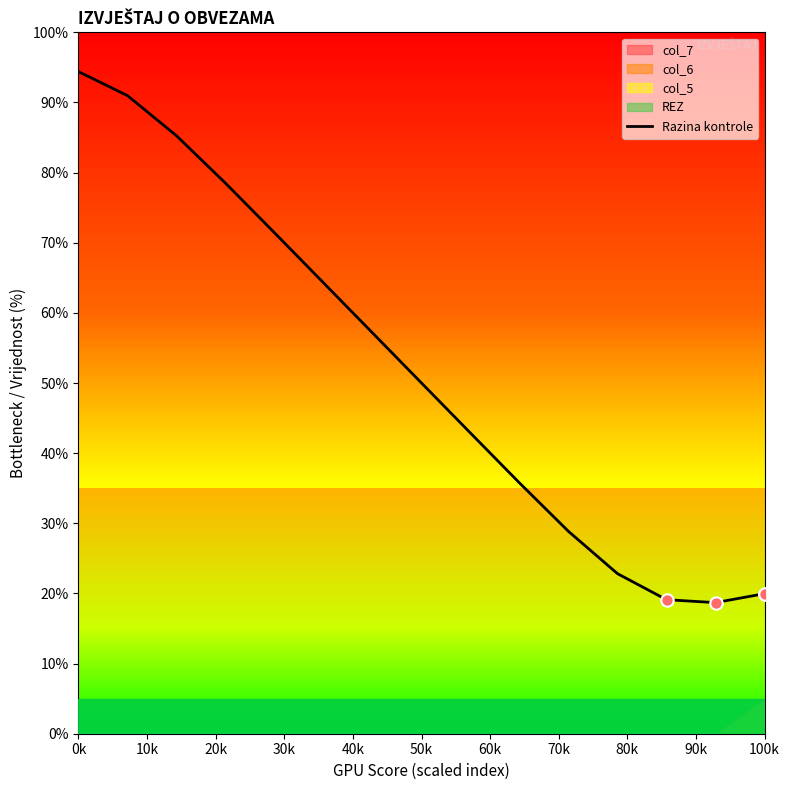

True or false: Razina kontrole has a value of 20.0 at 100k.

True